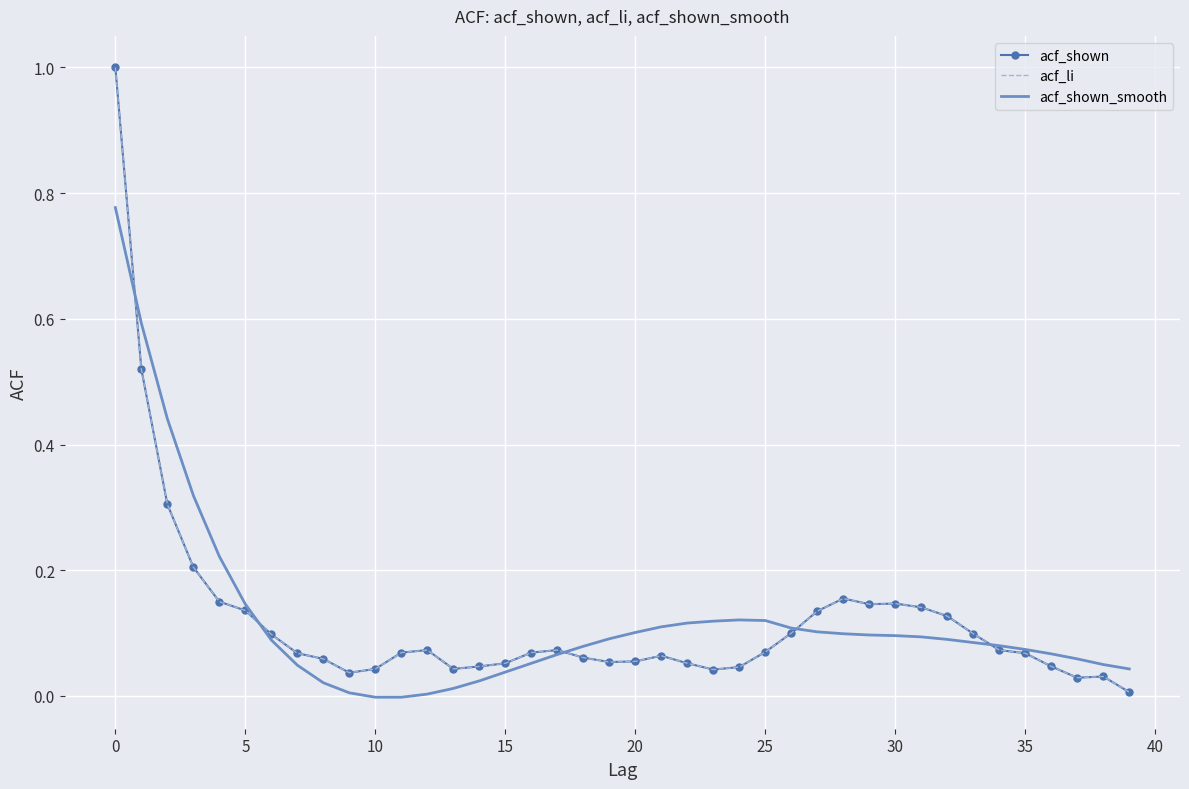

What is the maximum value for acf_li?

1.0